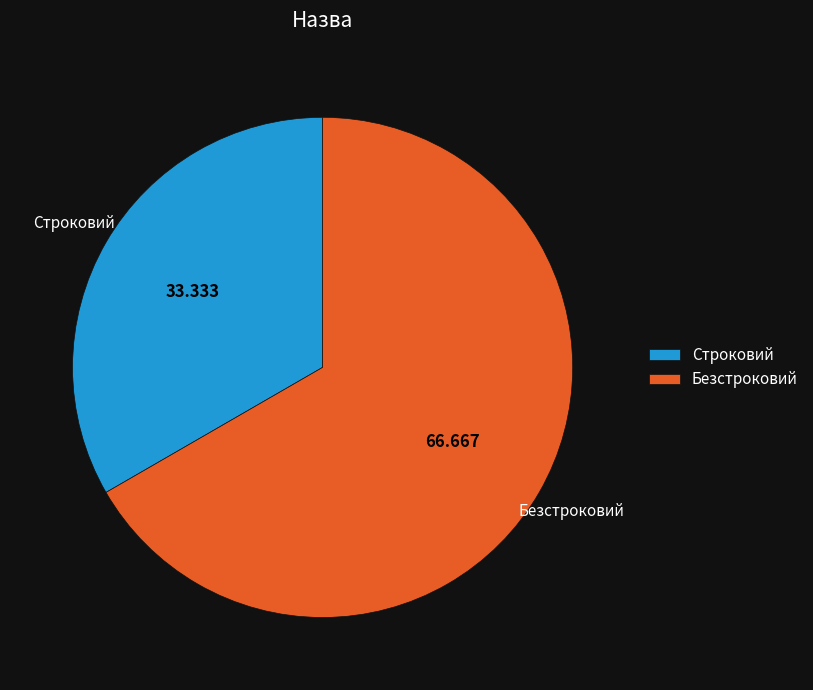

Between Строковий and Безстроковий, which is larger?

Безстроковий